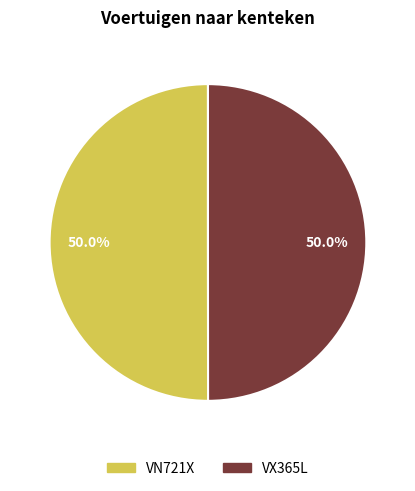

To the nearest percent, what is the average slice percentage?

50%